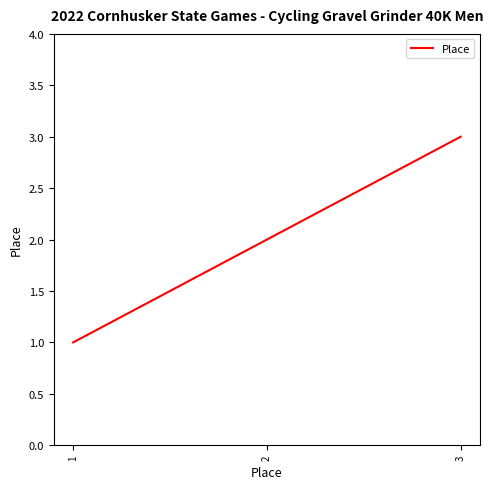

At which category does the chart reach its minimum across all series?

1